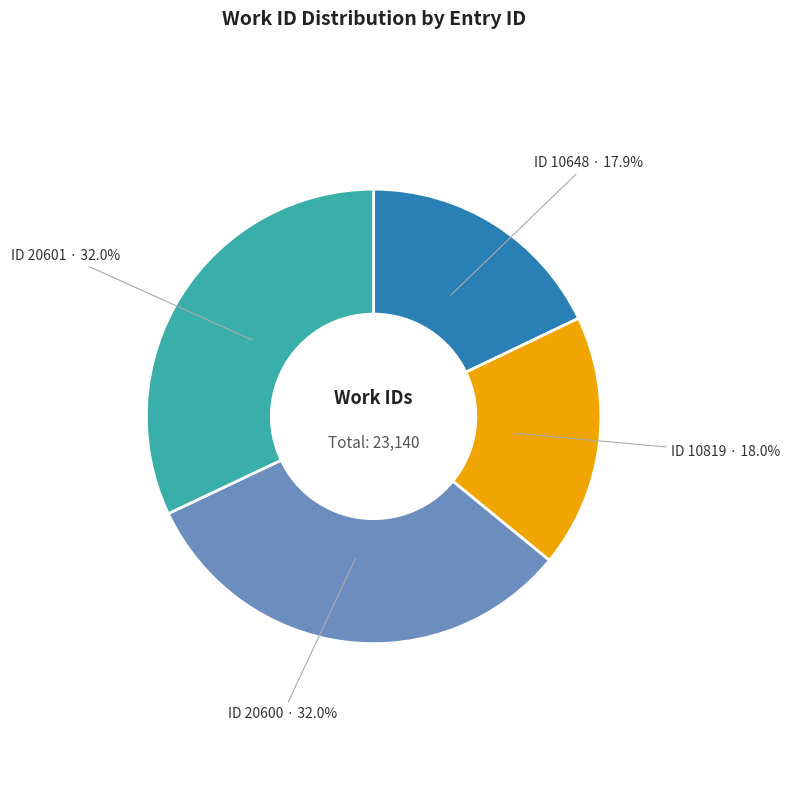

Is there any slice that represents more than half of the pie?

No